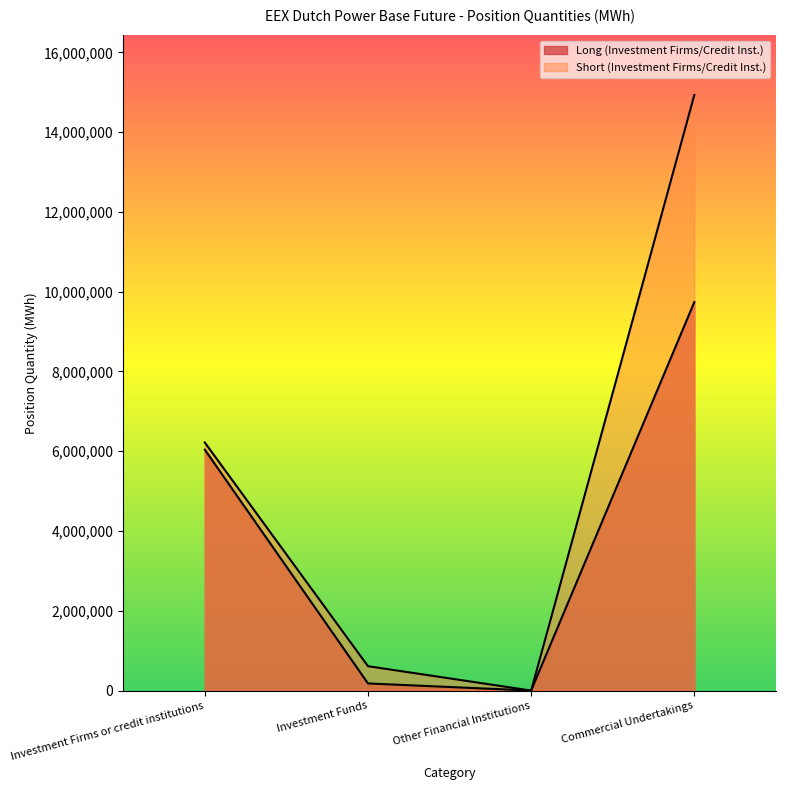

How many lines are shown in the chart?

2